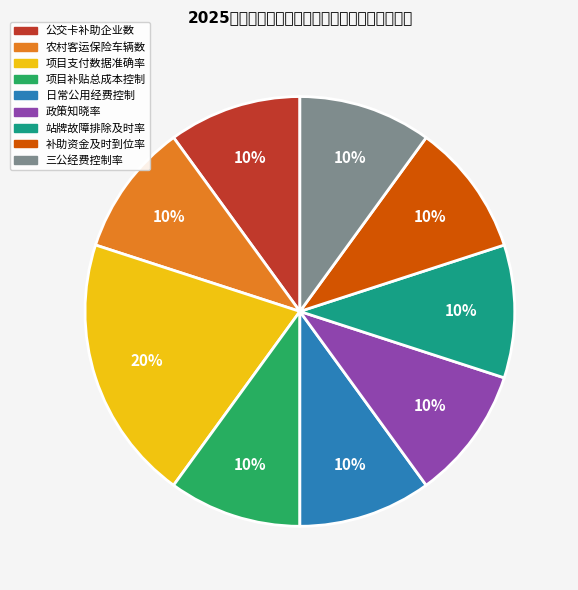

Is there any slice that represents more than half of the pie?

No